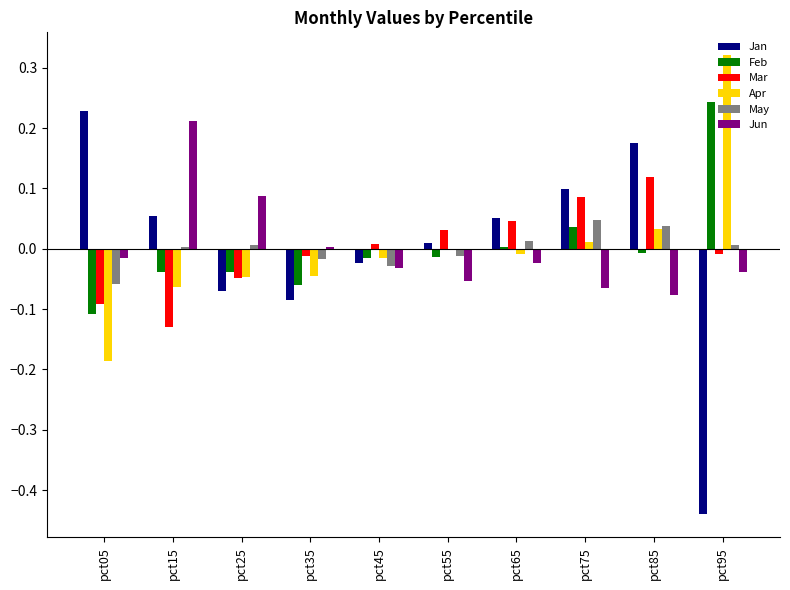

Is the value of Jan at pct85 greater than the value of Apr at pct25?

Yes